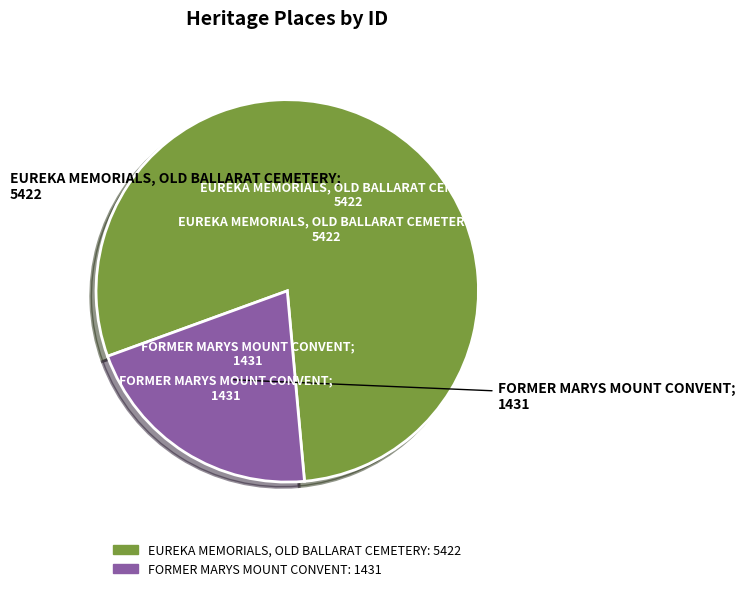

Is it true that FORMER MARYS MOUNT CONVENT is 31% of the pie?

False